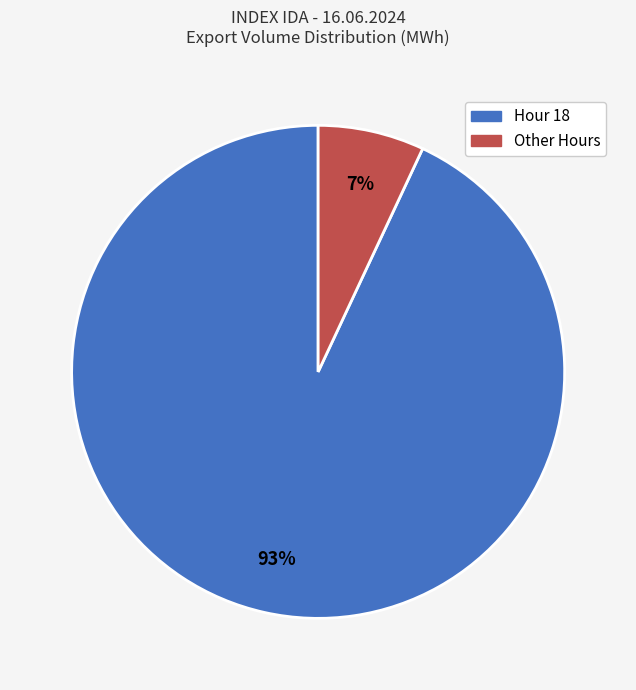

Which category has the smallest portion of the pie?

Other Hours